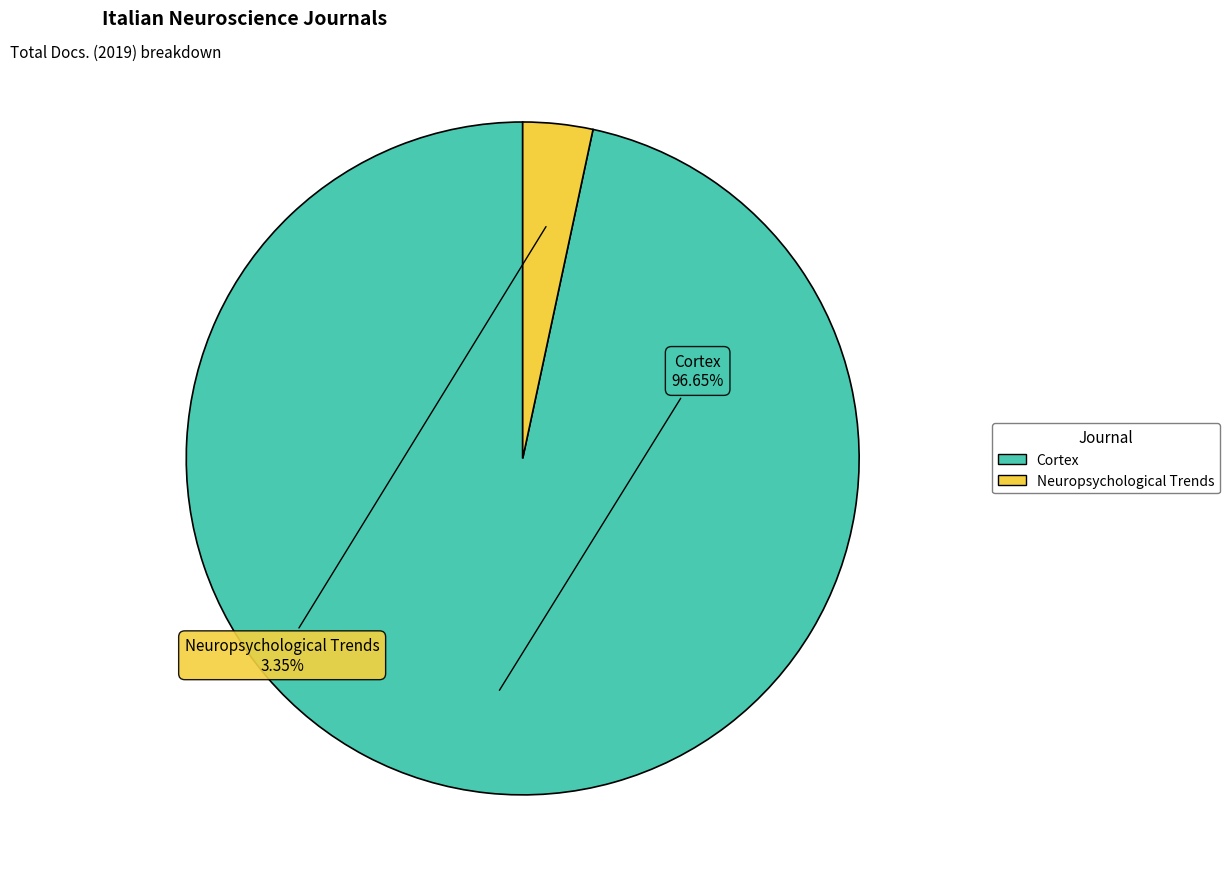

To the nearest percent, what is the combined percentage of Cortex and Neuropsychological Trends?

100%